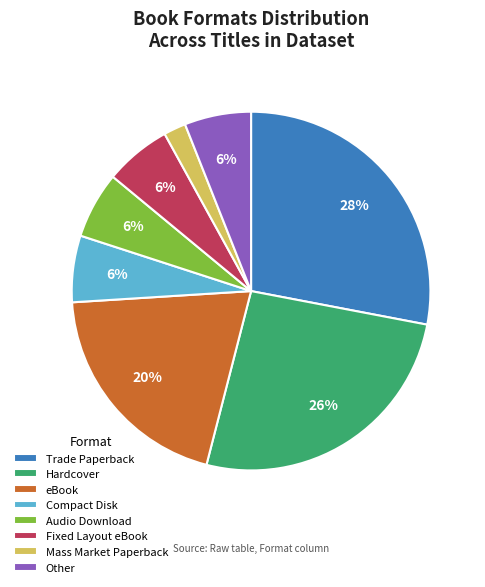

Is it true that Other is 12% of the pie?

False